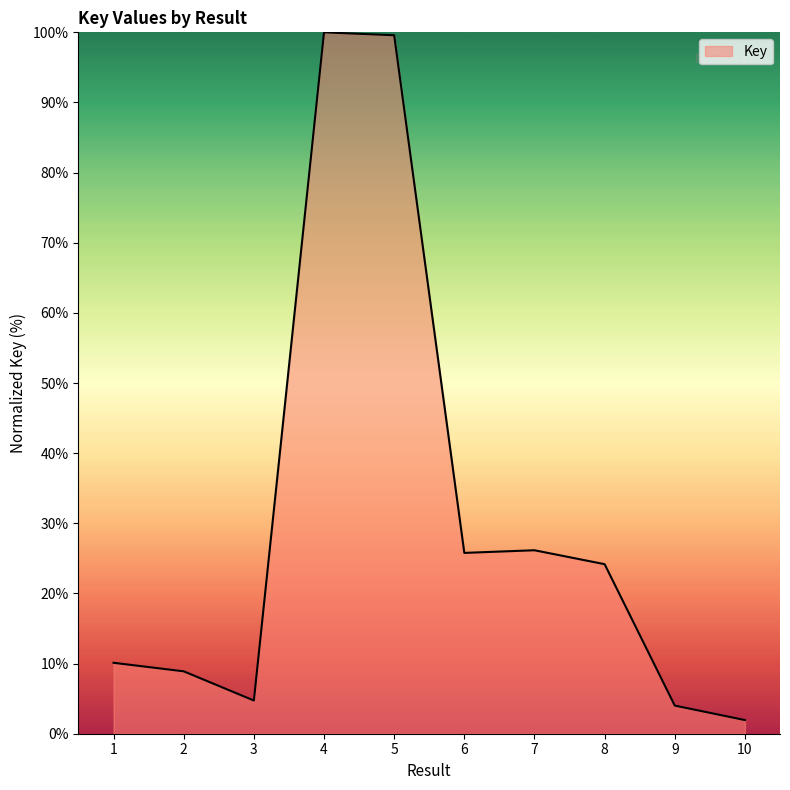

Is it true that the value at 5 is 44.1?

False